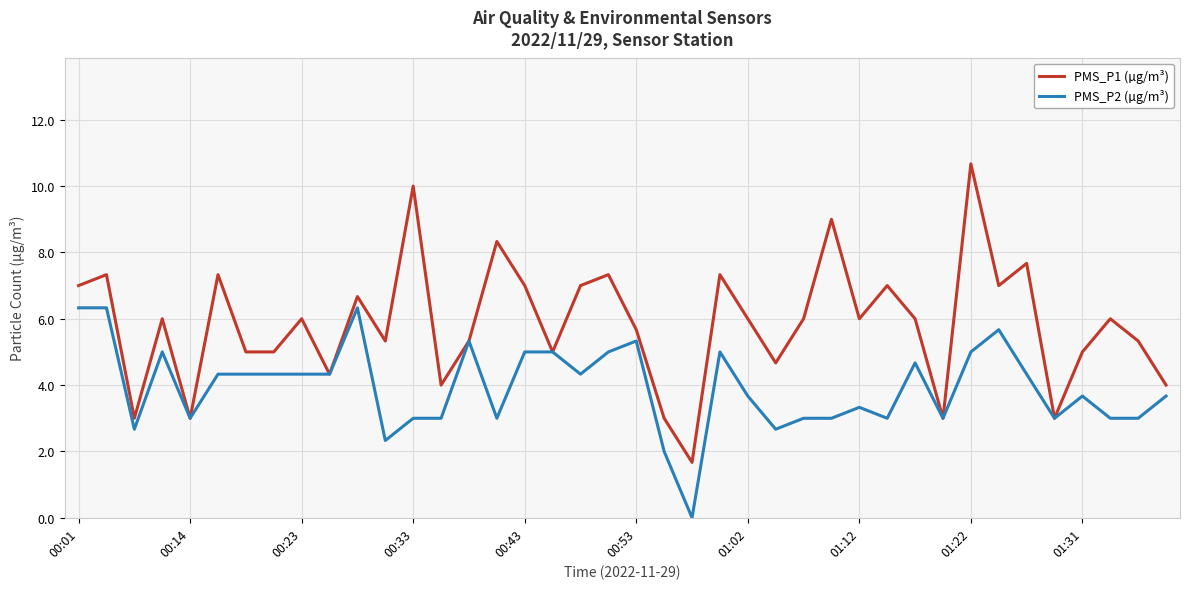

What is the minimum value for PMS_P1 (µg/m³)?

1.7